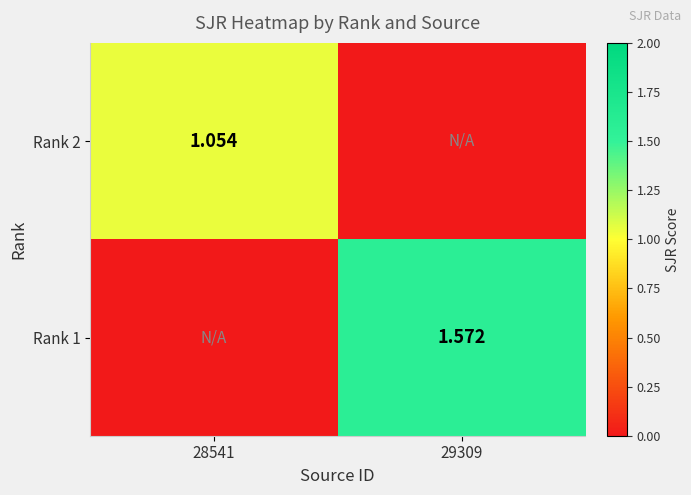

What is the spread (max minus min) of values at 29309?

1.6